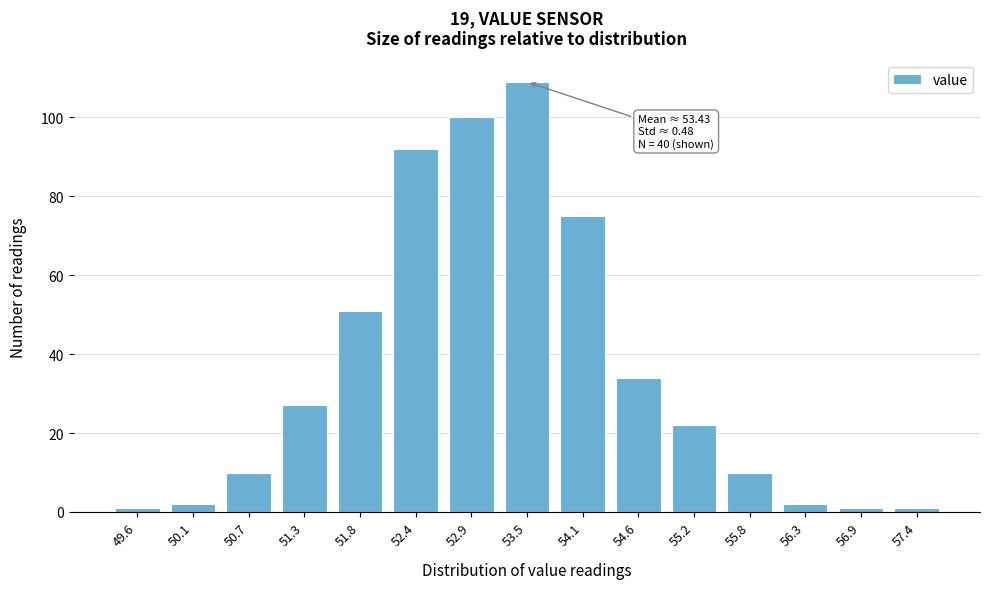

Reading left to right, what are all the values shown in this chart?

49.6=1	50.1=2	50.7=10	51.3=27	51.8=51	52.4=92	52.9=100	53.5=109	54.1=75	54.6=34	55.2=22	55.8=10	56.3=2	56.9=1	57.4=1